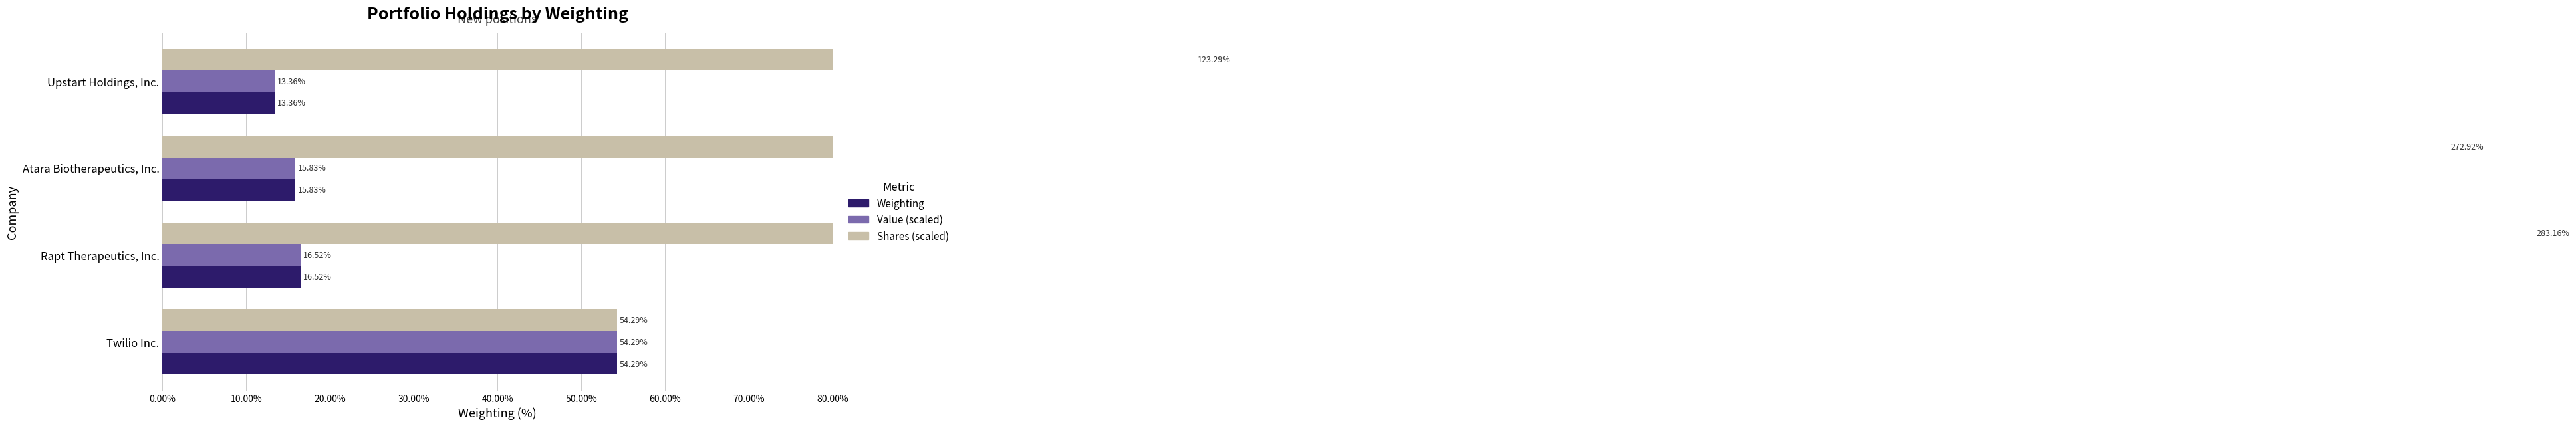

Which series has the largest range (max minus min)?

Shares (scaled)